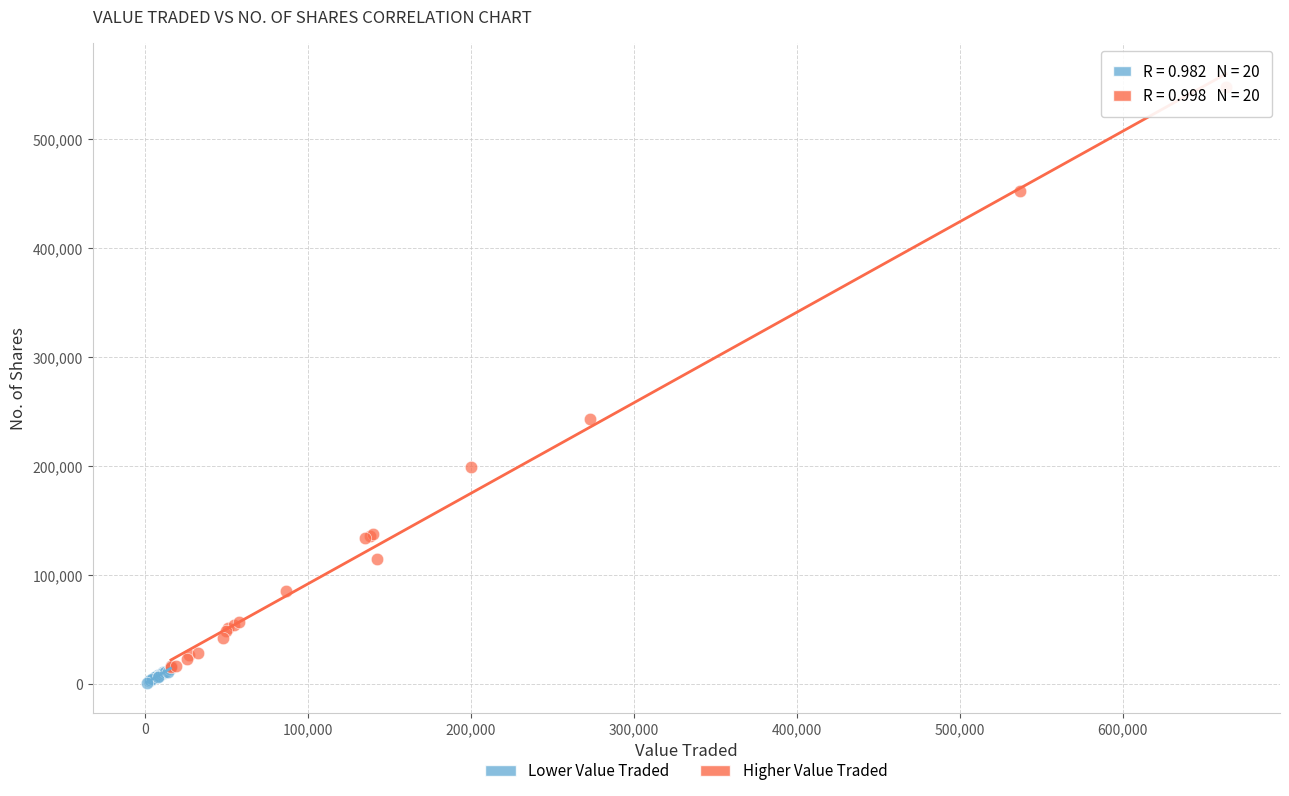

Which series contains the highest Y value?

Higher Value Traded